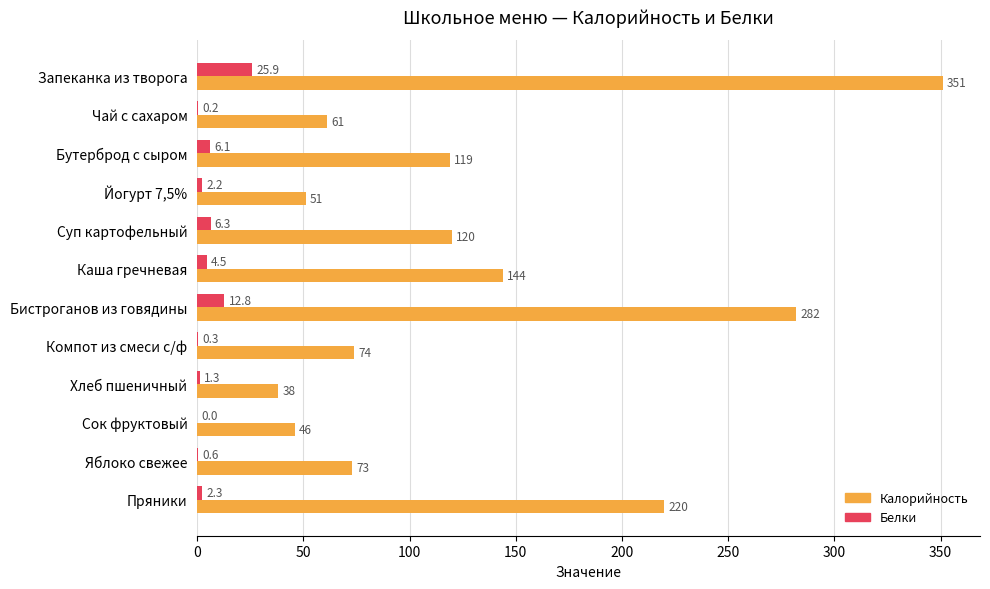

Between Бутерброд с сыром and Хлеб пшеничный, which series saw the biggest shift?

Калорийность